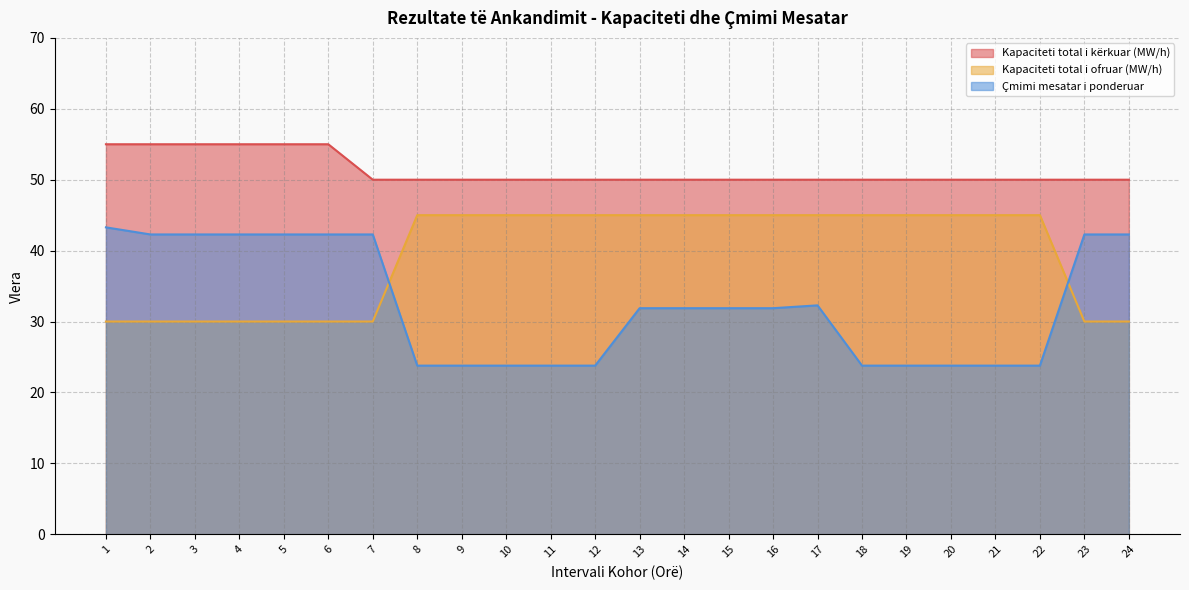

What is the value of the Kapaciteti total i kërkuar (MW/h) point at the 21st from the left?

50.0